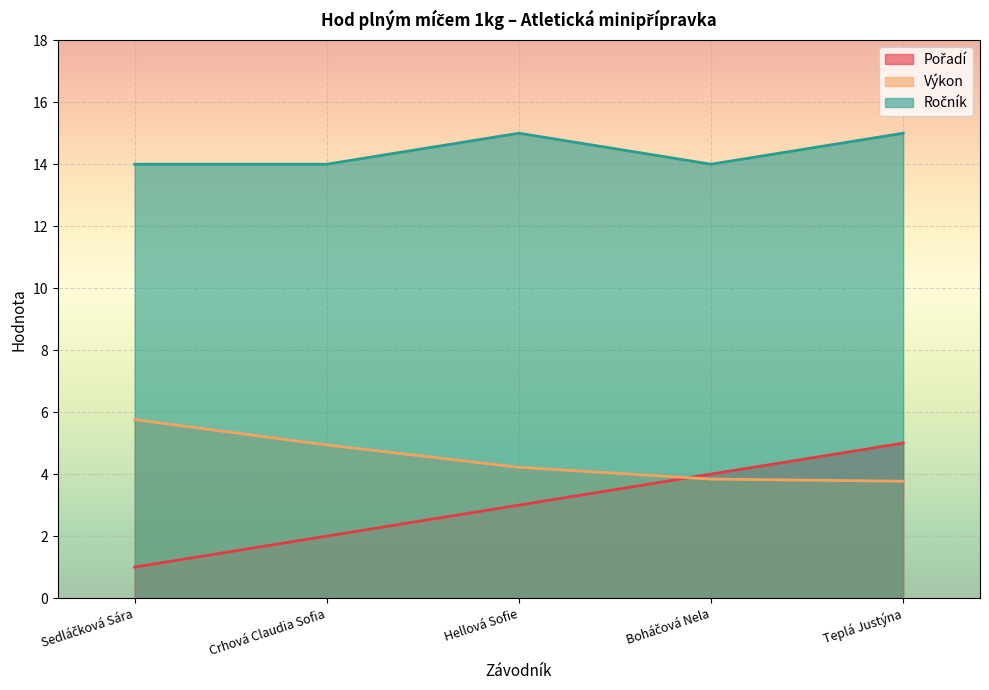

How many data points in Pořadí are above 3?

2